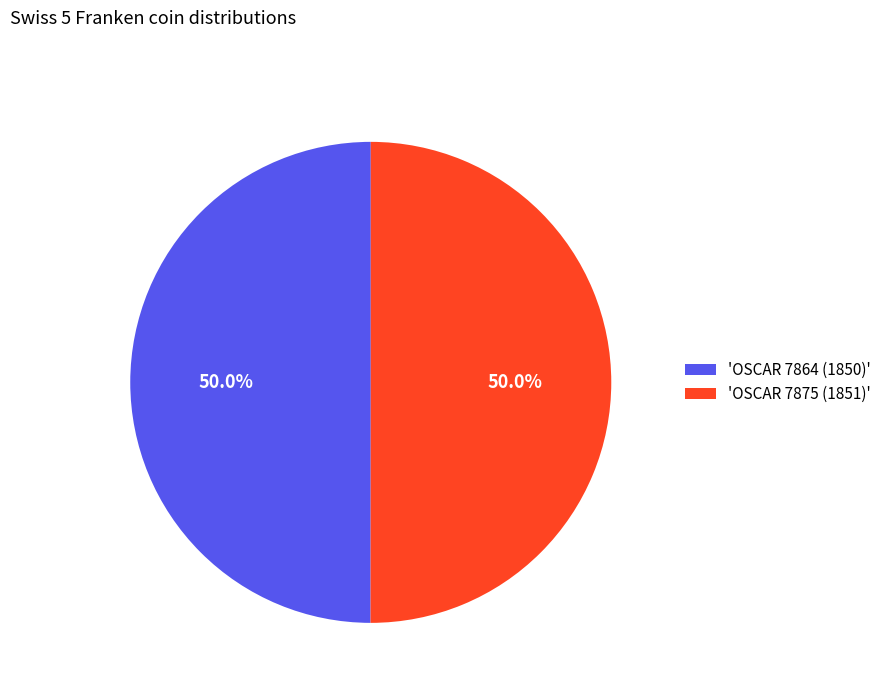

To the nearest percent, what is the average slice percentage?

50%